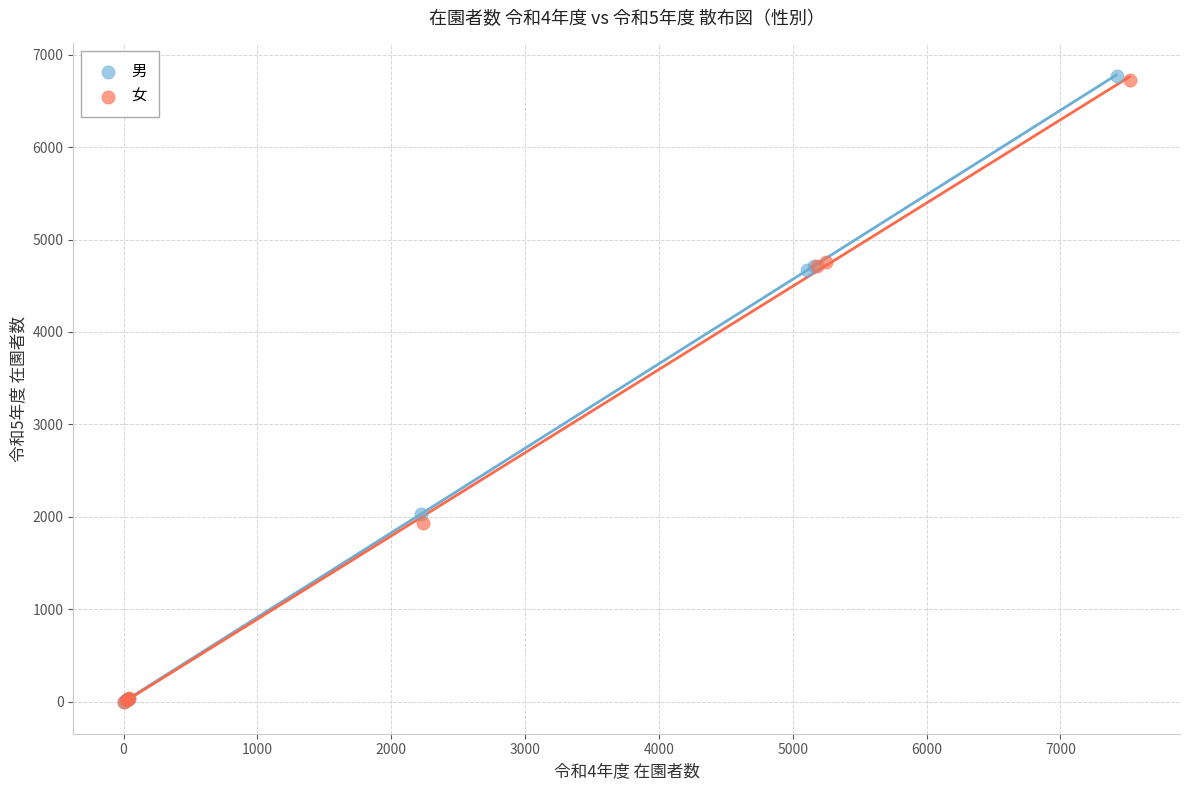

What are all the series names shown in the legend?

男, 女